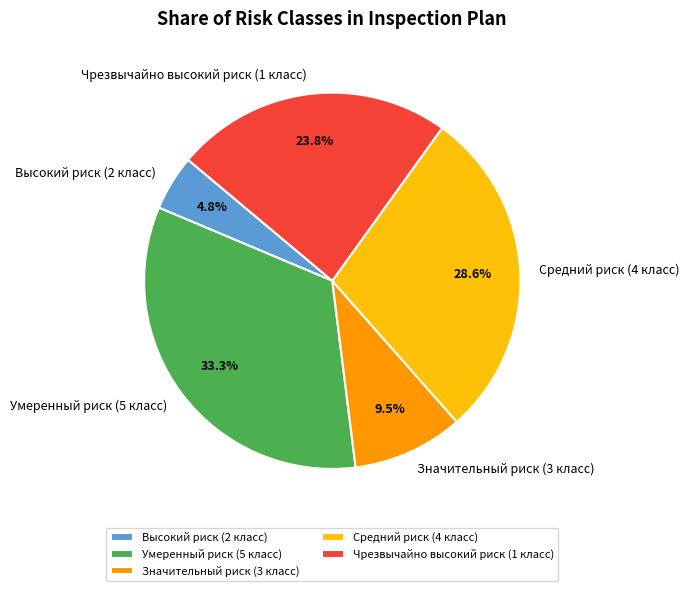

Which category has the biggest portion of the pie?

Умеренный риск (5 класс)